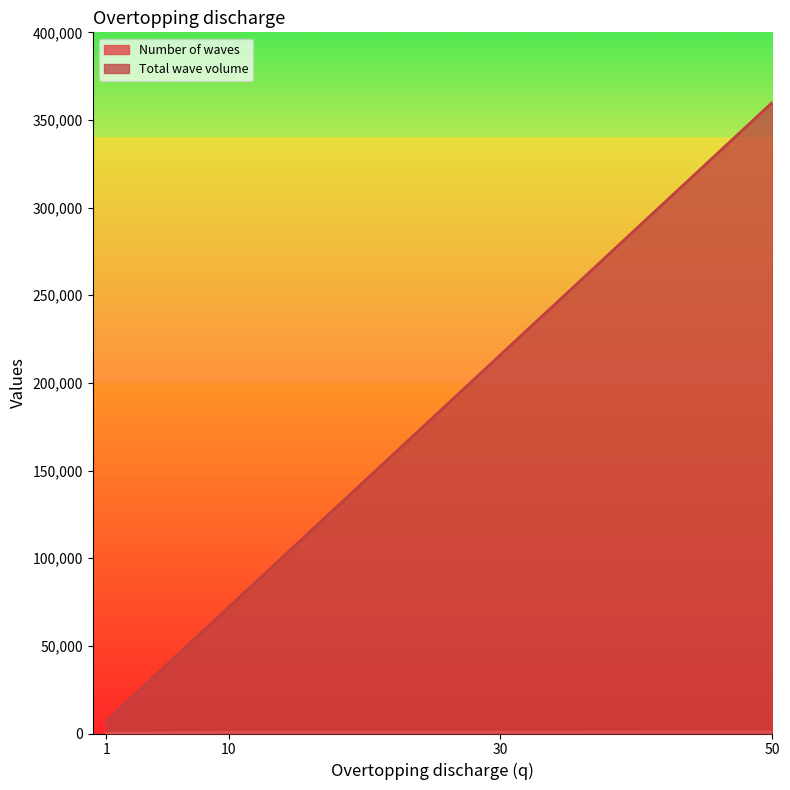

At which label is Total wave volume closest to 183577?

30